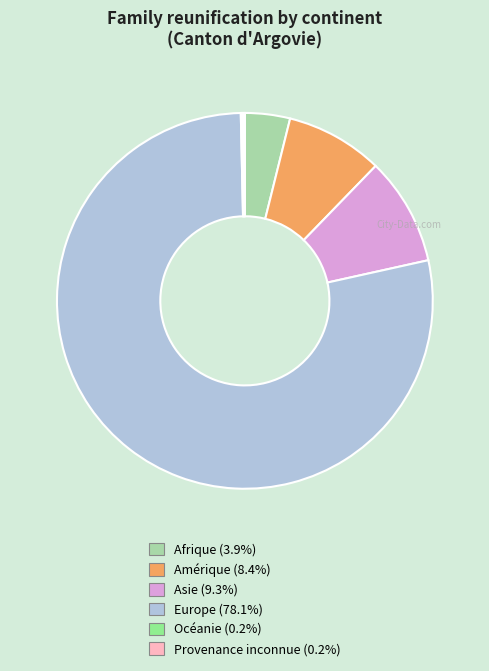

Combined, do Amérique and Asie account for over 50%?

No